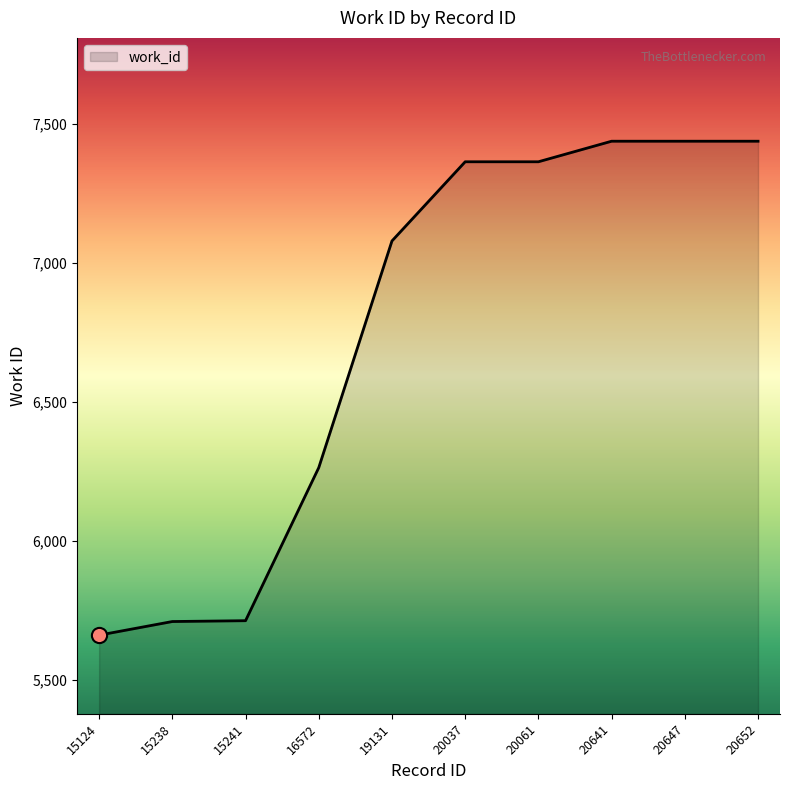

What is the change in value from 15238 to 20647?

+1729